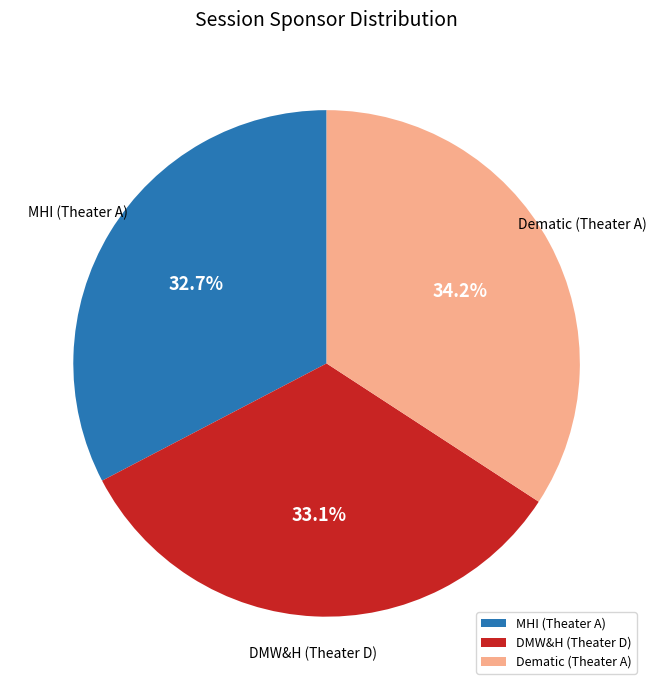

Approximately how many times larger is the value at DMW&H (Theater D) compared to MHI (Theater A)?

1.0